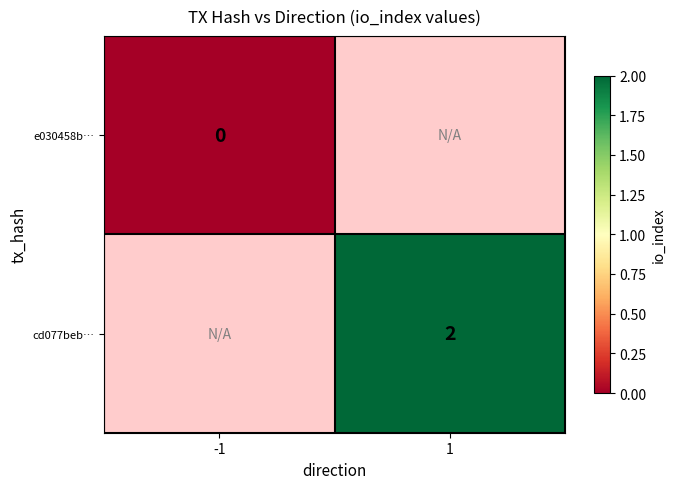

The value of cd077beb… at 1 is 4. True or false?

False